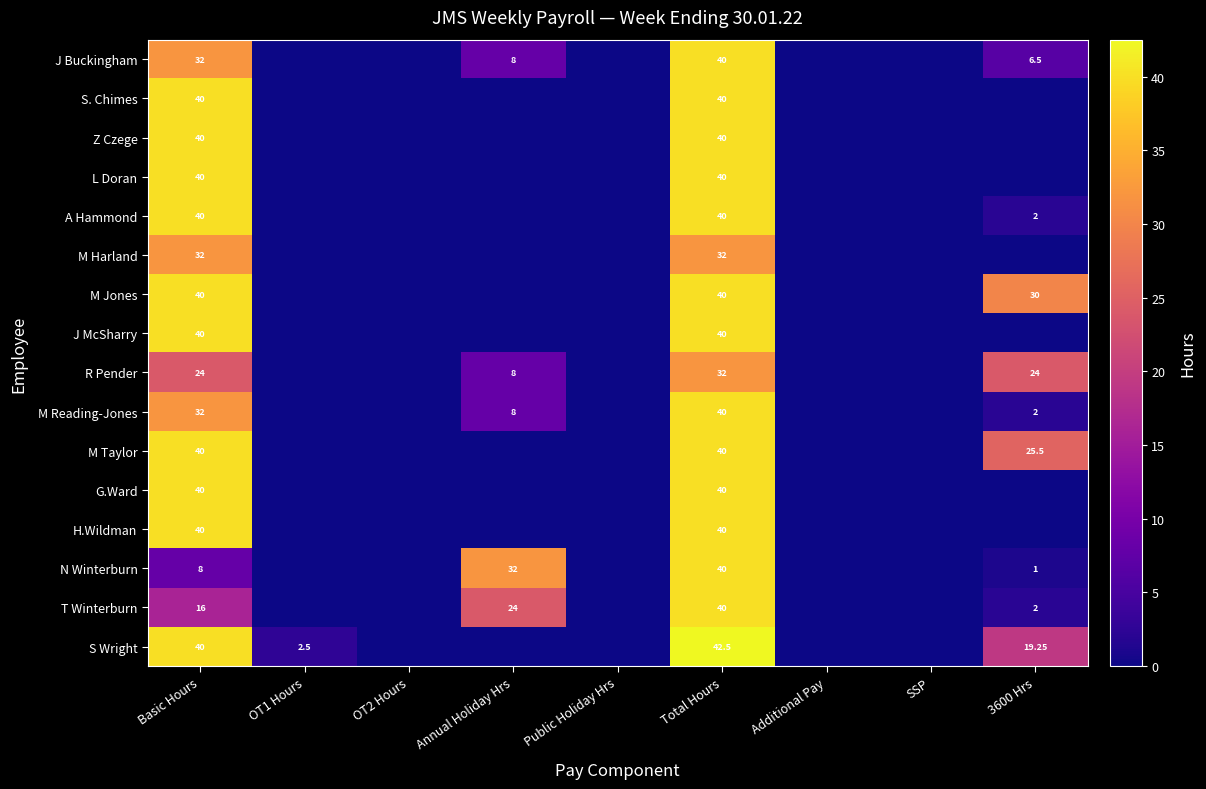

At how many categories does at least one series exceed 6?

4